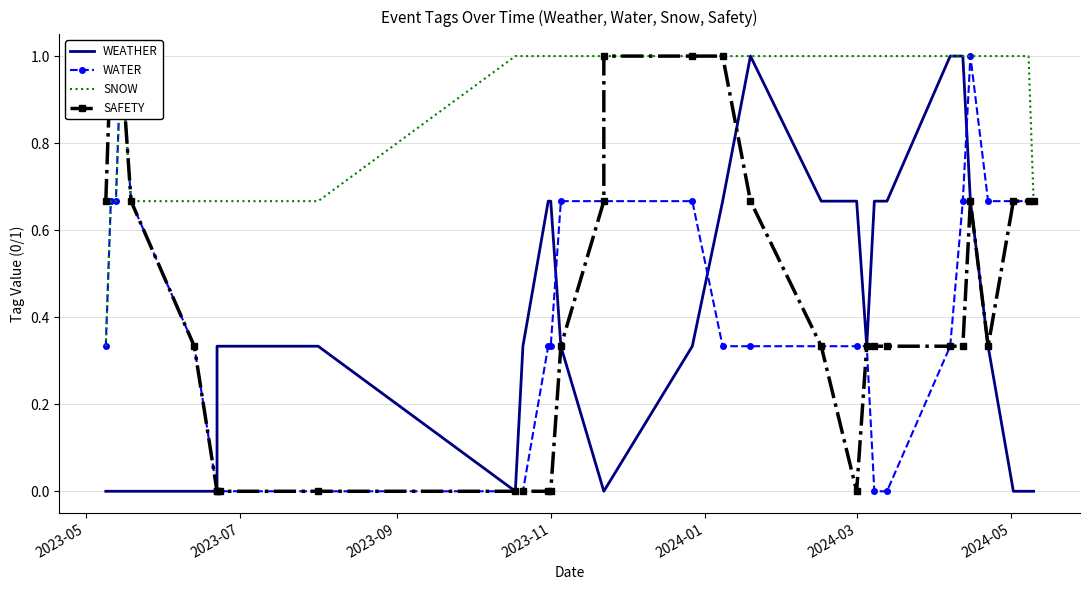

Reading right to left, what are all the values shown in this chart?

WEATHER: 0.0	0.0	0.0	0.3	0.7	1.0	1.0	0.7	0.7	0.3	0.7	0.7	1.0	0.7	0.3	0.0	0.0	0.3	0.7	0.7	0.3	0.0	0.3	0.3	0.3	0.0	0.0	0.0	0.0	0.0	0.0	0.0
WATER: 0.7	0.7	0.7	0.7	1.0	0.7	0.3	0.0	0.0	0.3	0.3	0.3	0.3	0.3	0.7	0.7	0.7	0.7	0.3	0.3	0.0	0.0	0.0	0.0	0.0	0.0	0.3	0.7	1.0	0.7	0.7	0.3
SNOW: 0.7	1.0	1.0	1.0	1.0	1.0	1.0	1.0	1.0	1.0	1.0	1.0	1.0	1.0	1.0	1.0	1.0	1.0	1.0	1.0	1.0	1.0	0.7	0.7	0.7	0.7	0.7	0.7	1.0	0.7	0.7	0.3
SAFETY: 0.7	0.7	0.7	0.3	0.7	0.3	0.3	0.3	0.3	0.3	0.0	0.3	0.7	1.0	1.0	1.0	0.7	0.3	0.0	0.0	0.0	0.0	0.0	0.0	0.0	0.0	0.3	0.7	1.0	1.0	1.0	0.7